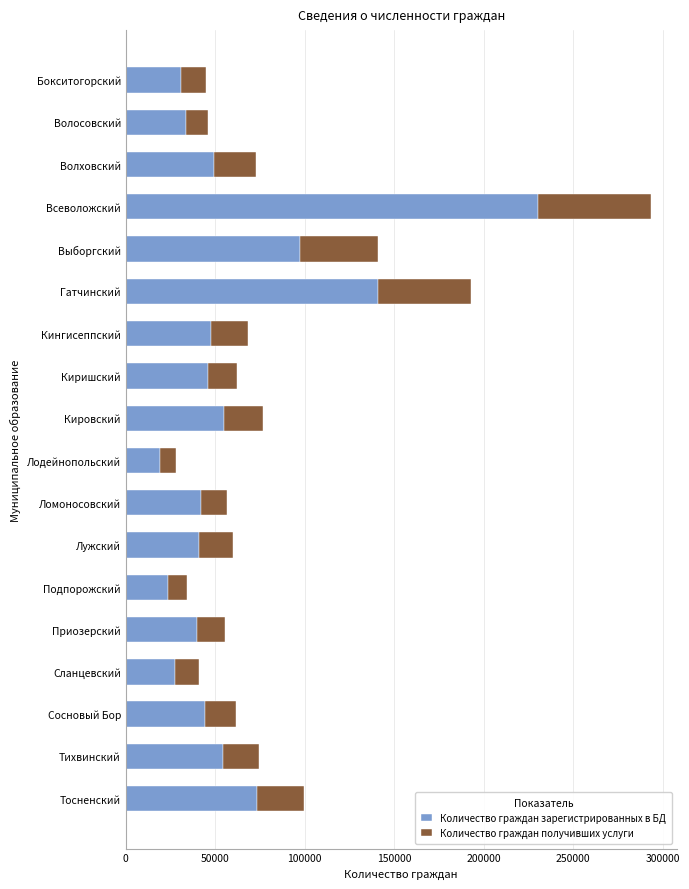

What is the difference between the maximum and minimum values in the Количество граждан зарегистрированных в БД series?

210835